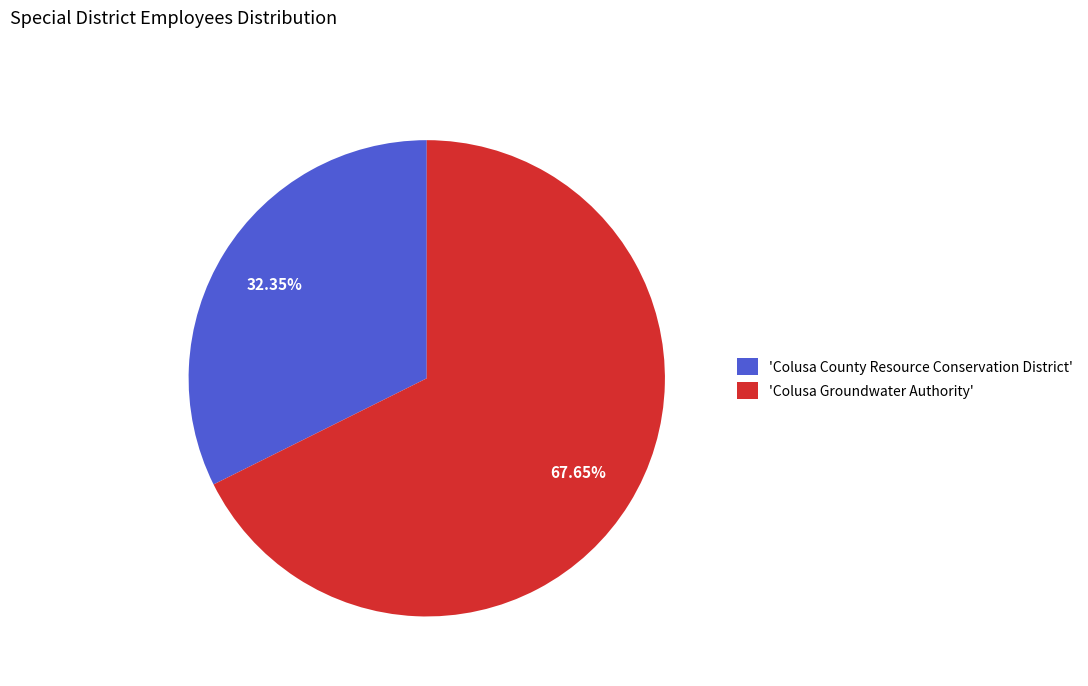

Which has a higher value, 'Colusa Groundwater Authority' or 'Colusa County Resource Conservation District'?

'Colusa Groundwater Authority'